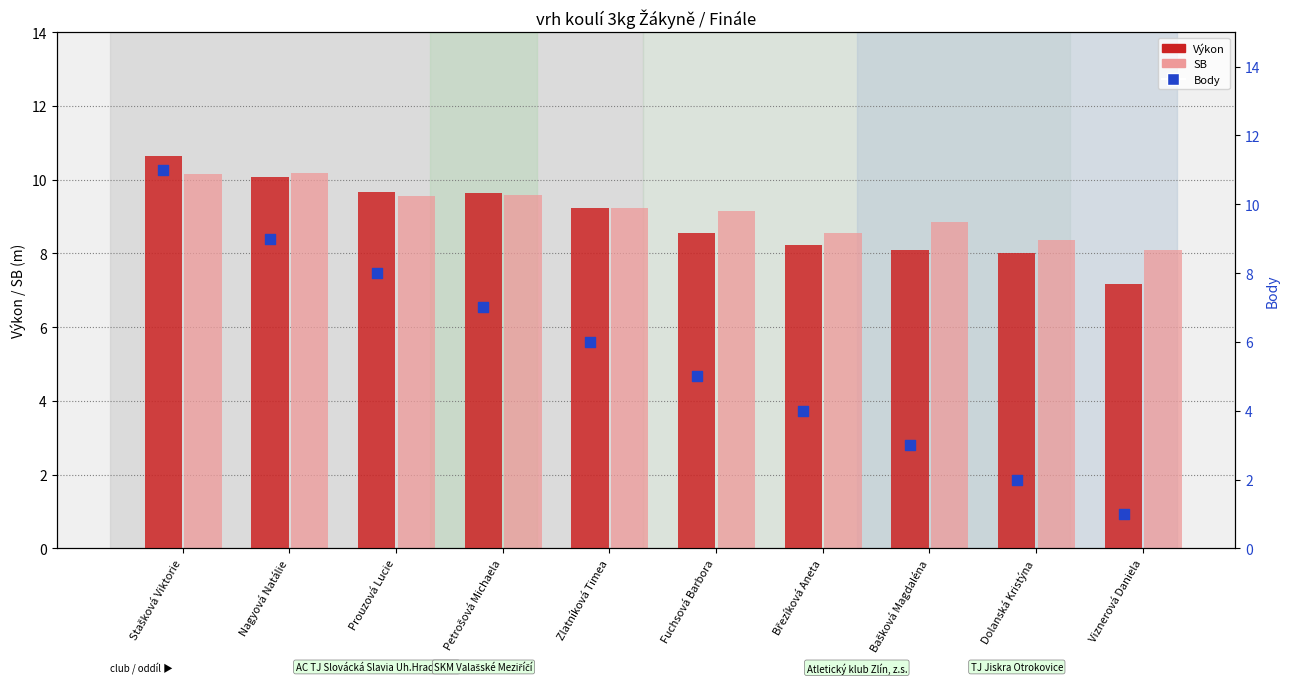

What is the total value across all series at Stašková Viktorie?

31.8